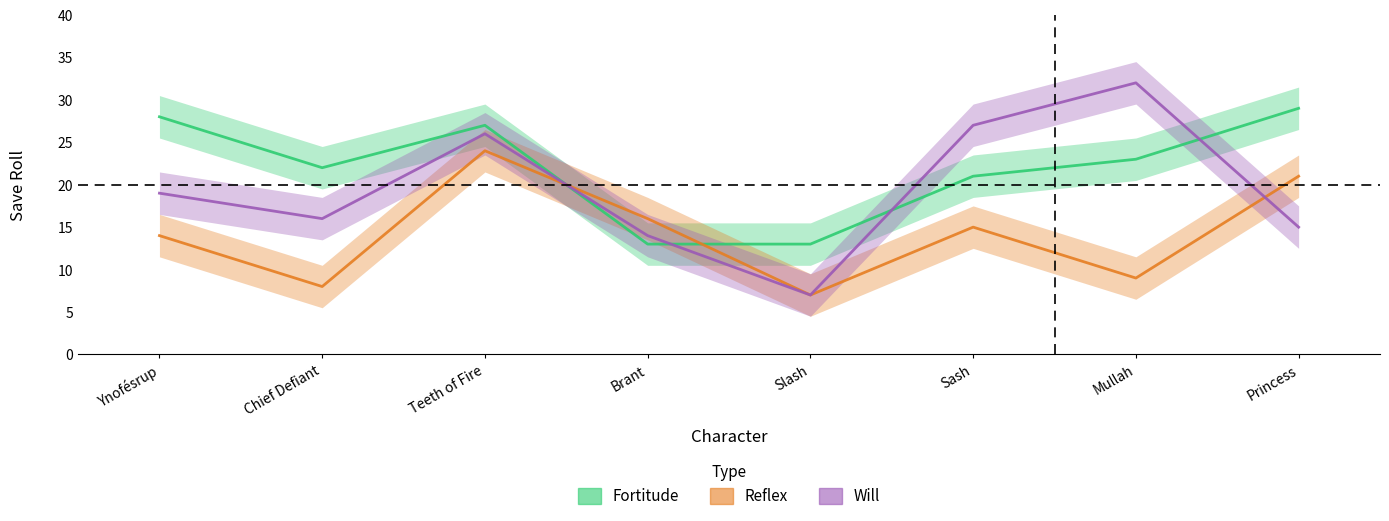

Does the chart display data point markers on the line(s)?

No